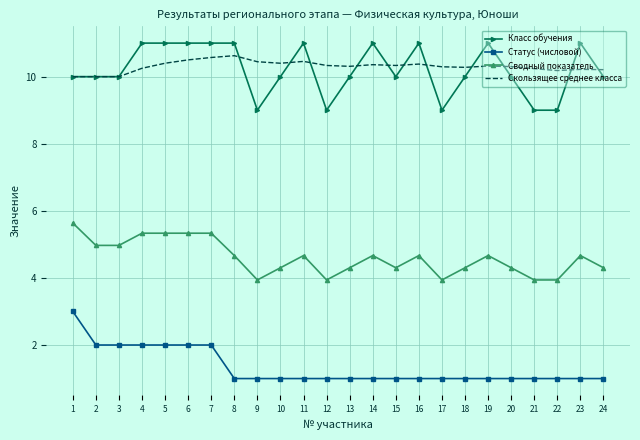

What is the total value across all series at 11?

27.1